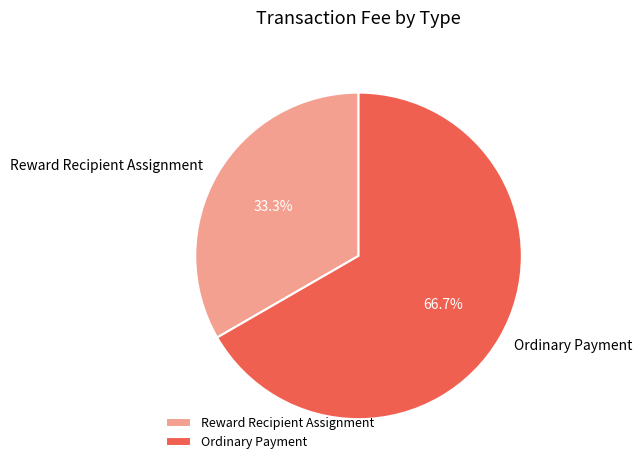

Is it true that Reward Recipient Assignment is 33% of the pie?

True